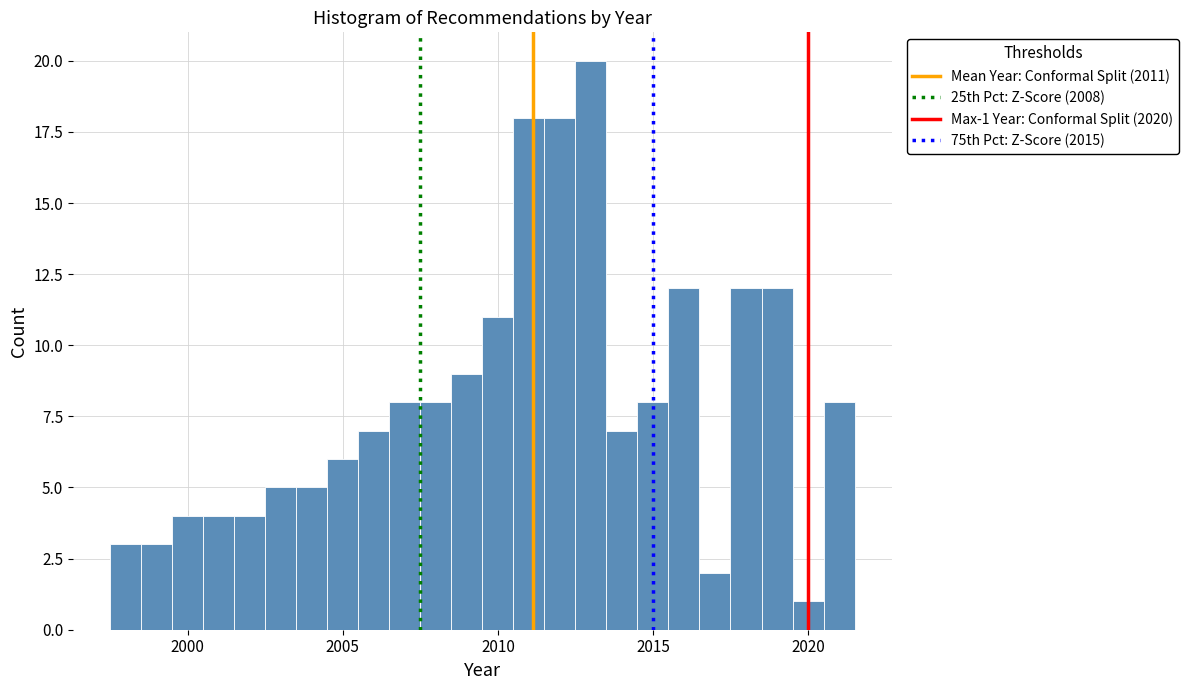

Read against the x-axis, roughly where is the centre of the tallest bar?

2013.0